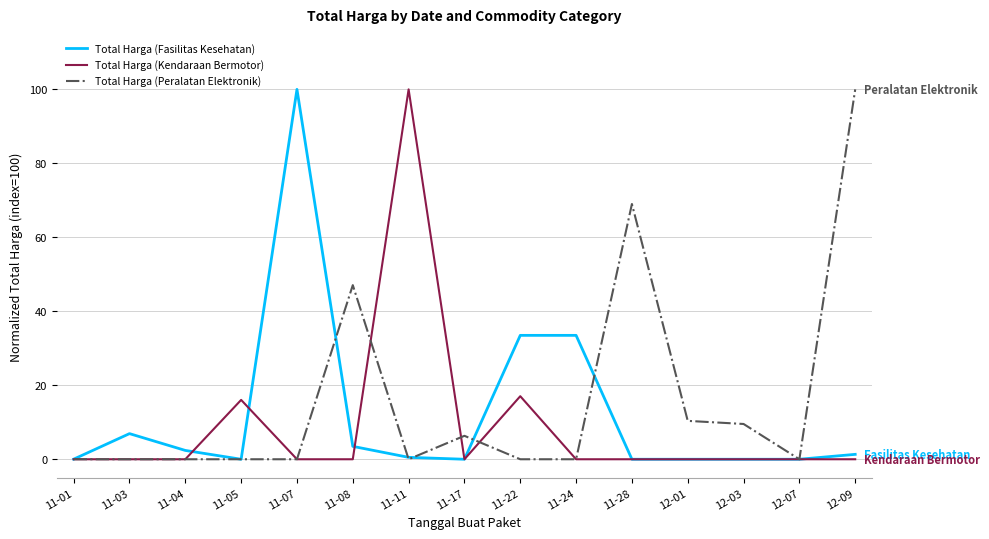

What are all the series names shown in the legend?

Total Harga (Fasilitas Kesehatan), Total Harga (Kendaraan Bermotor), Total Harga (Peralatan Elektronik)